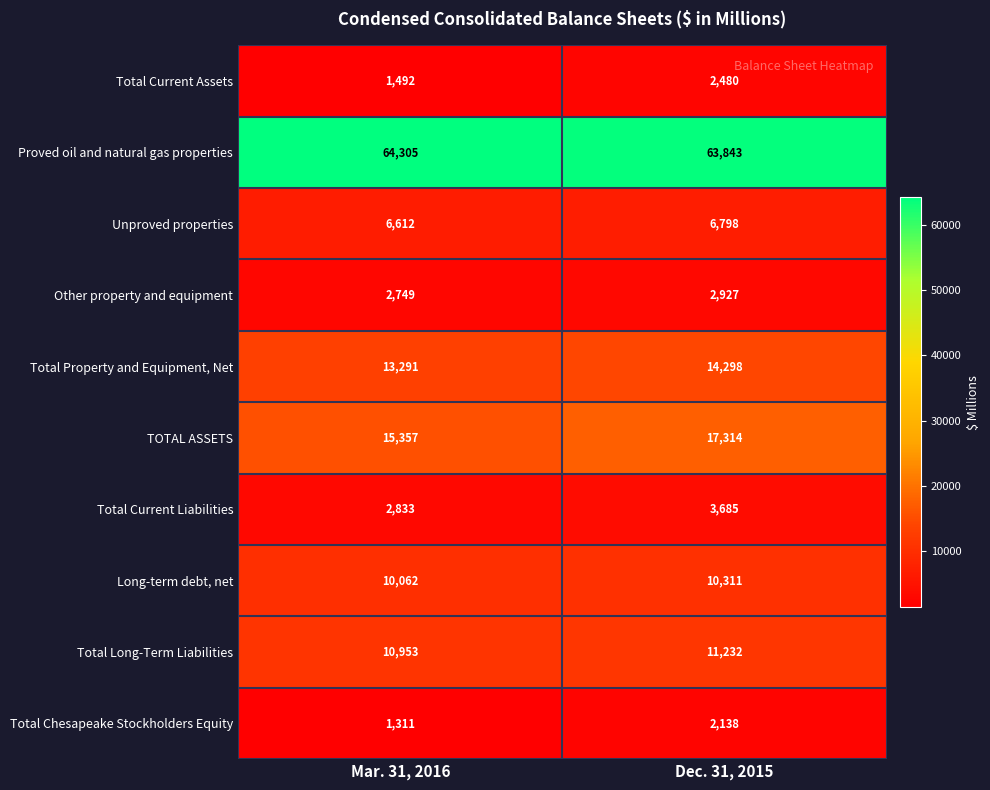

List the labels in order of Total Current Liabilities value, smallest first.

Mar. 31, 2016, Dec. 31, 2015